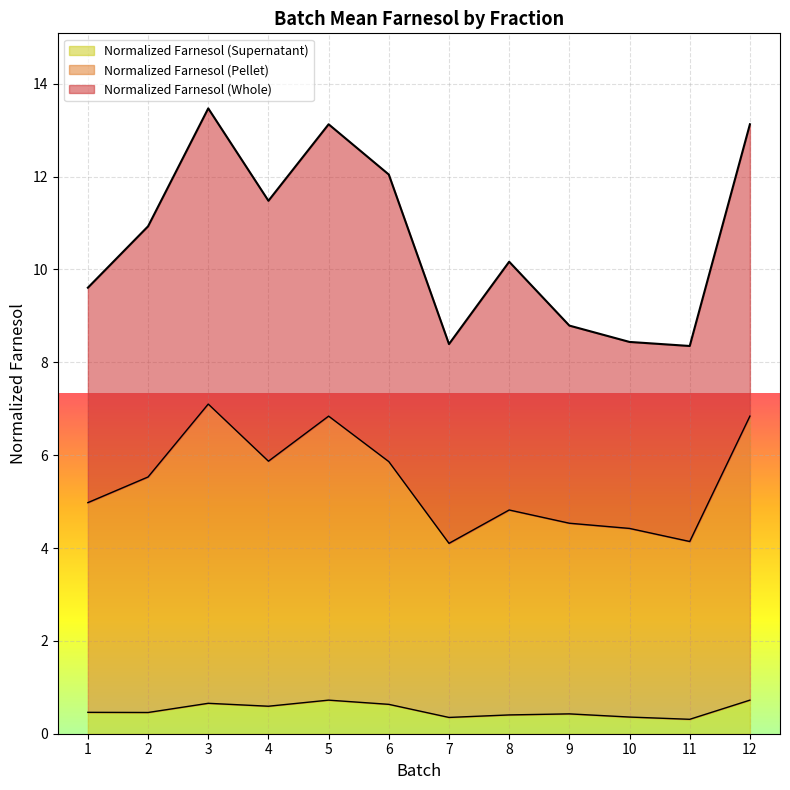

True or false: Normalized Farnesol (Whole) and Normalized Farnesol (Supernatant) intersect in this chart.

False